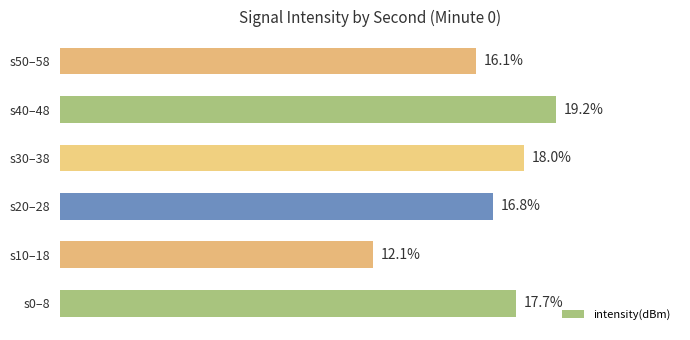

List the labels in order of value, largest first.

s40–48, s30–38, s0–8, s20–28, s50–58, s10–18